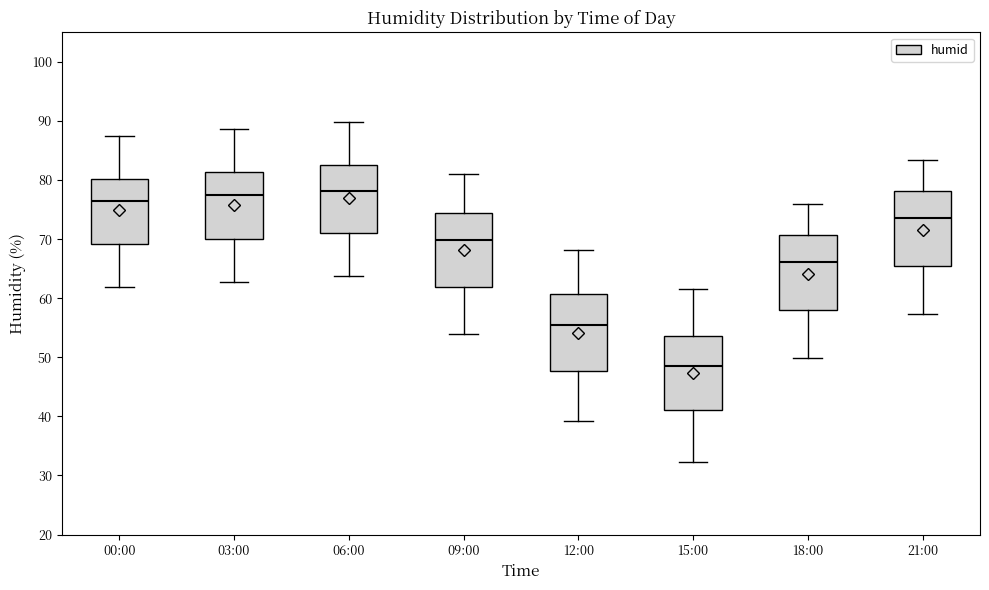

Reading left to right, read every box against the y-axis: the position of its median line, the range the box covers, and the ends of its whiskers. The values are not printed on the chart, so give them approximately, as read against the axis.

00:00: median 77, box 69 to 80, whiskers 62 to 87
03:00: median 77, box 70 to 81, whiskers 63 to 89
06:00: median 78, box 71 to 83, whiskers 64 to 90
09:00: median 70, box 62 to 74, whiskers 54 to 81
12:00: median 56, box 48 to 61, whiskers 39 to 68
15:00: median 49, box 41 to 54, whiskers 32 to 62
18:00: median 66, box 58 to 71, whiskers 50 to 76
21:00: median 74, box 65 to 78, whiskers 57 to 83